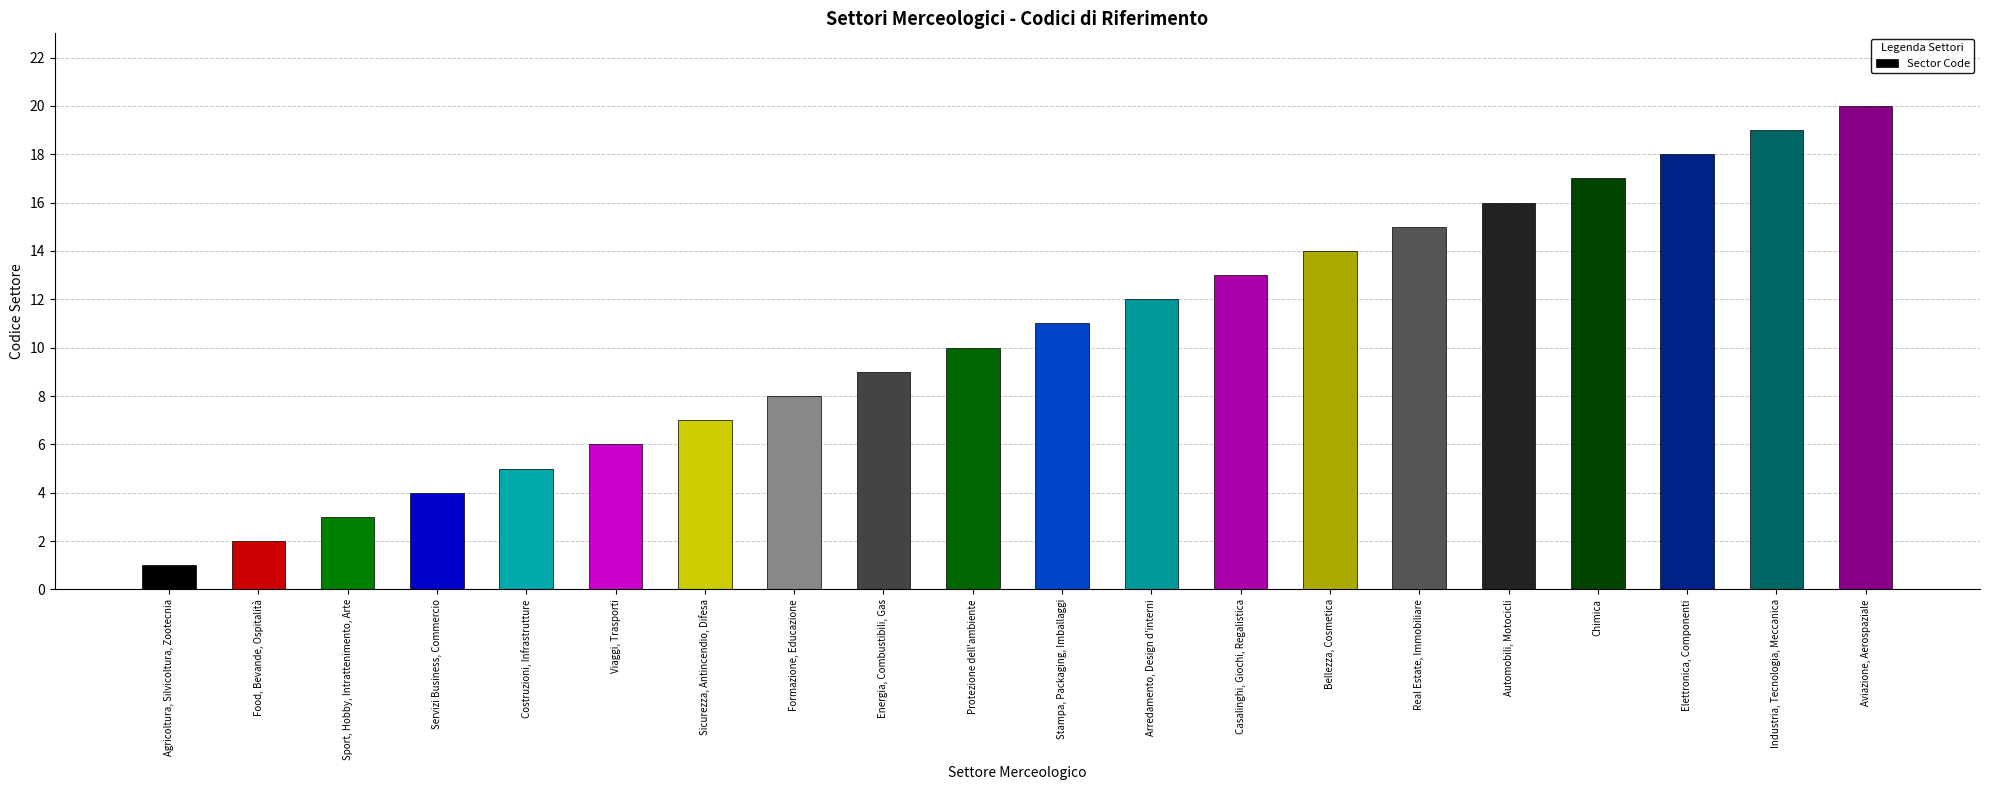

What is the change in value from Formazione, Educazione to Stampa, Packaging, Imballaggi?

+3